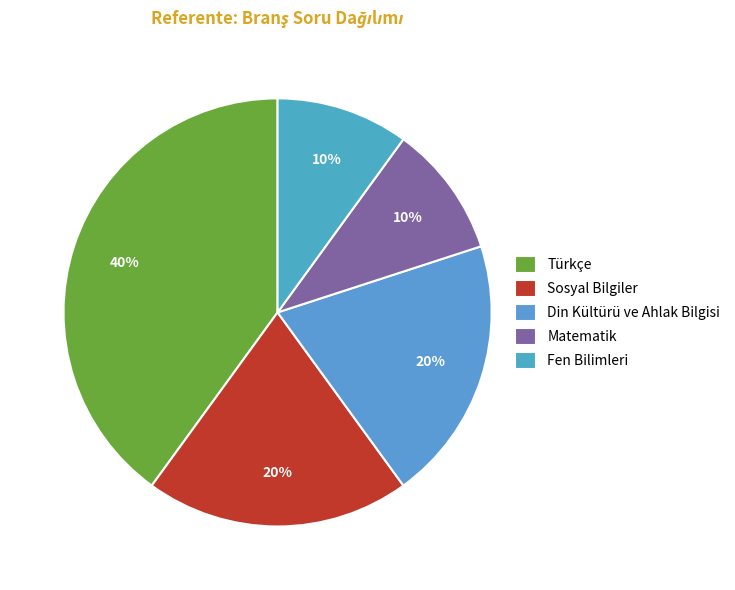

To the nearest percent, what is the combined percentage of Fen Bilimleri and Türkçe?

50%